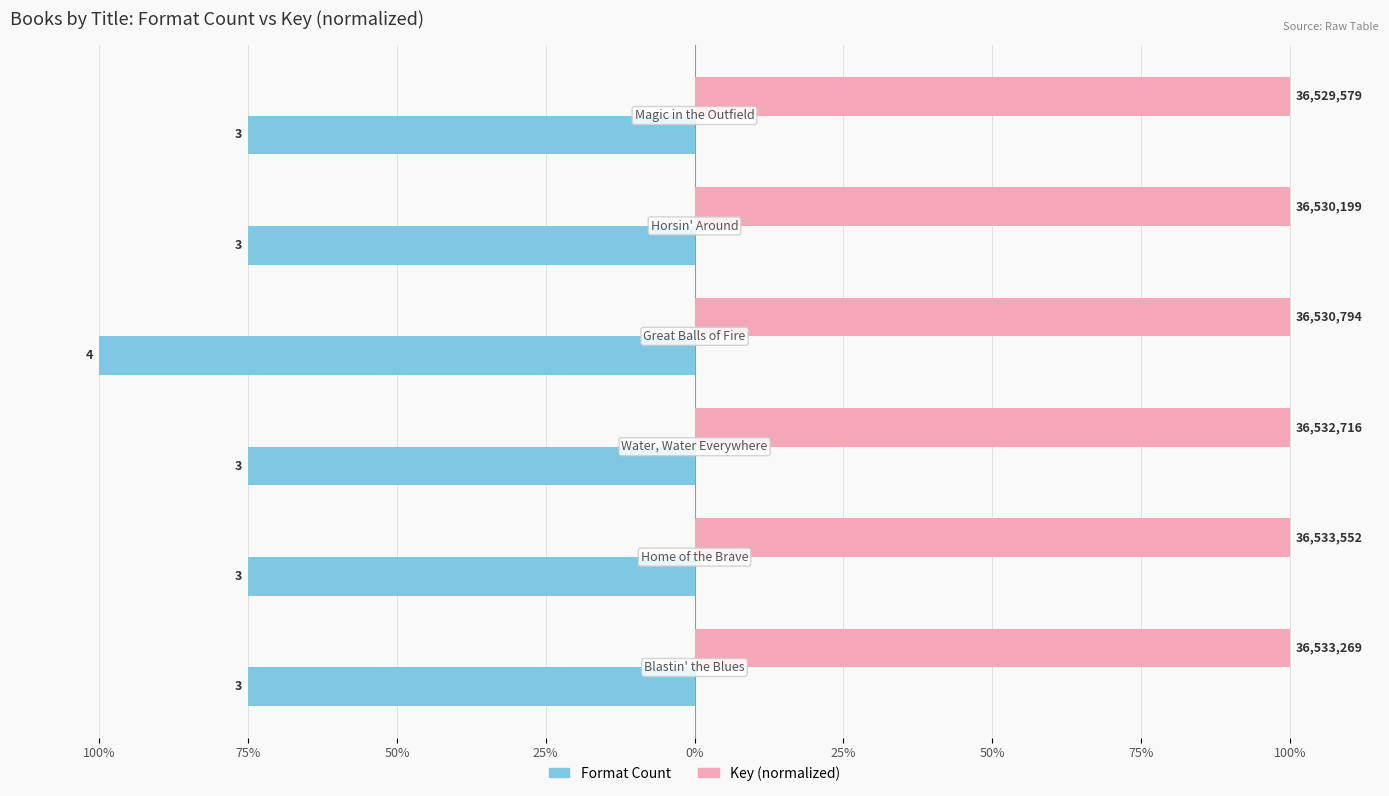

What is the maximum value shown in the chart?

100.0